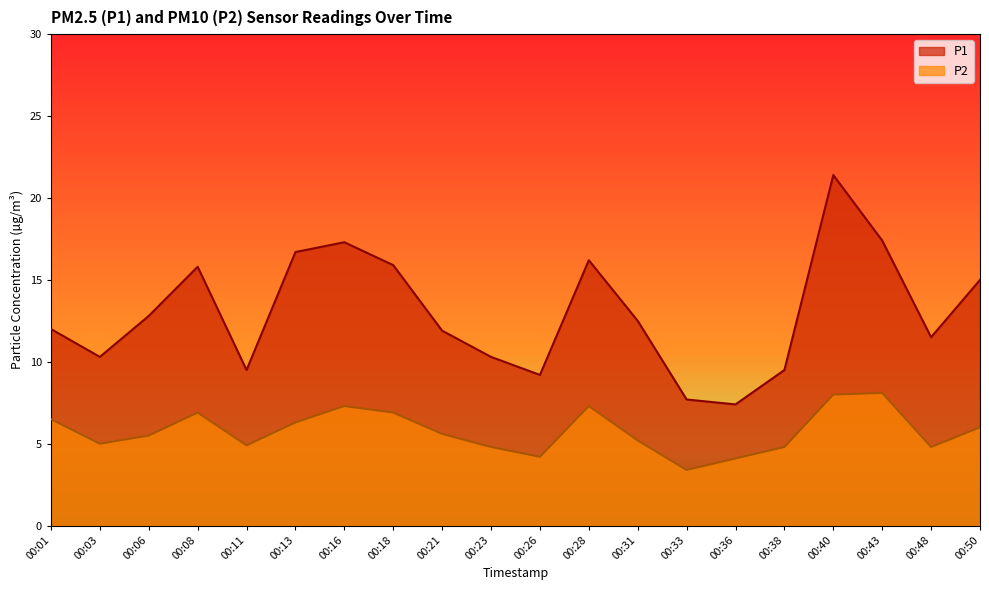

Reading left to right, extract all data points from this chart.

P1: 12.0	10.3	12.8	15.8	9.5	16.7	17.3	15.9	11.9	10.3	9.2	16.2	12.5	7.7	7.4	9.5	21.4	17.4	11.5	15.0
P2: 6.5	5.0	5.5	6.9	4.9	6.3	7.3	6.9	5.6	4.8	4.2	7.3	5.2	3.4	4.1	4.8	8.0	8.1	4.8	6.0